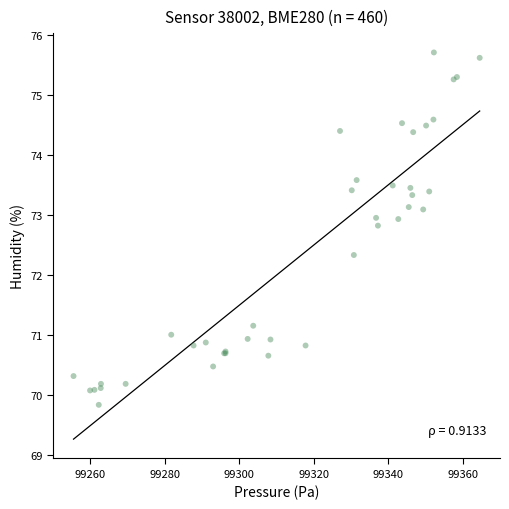

What Y value in the scatter plot is closest to 72?

72.3